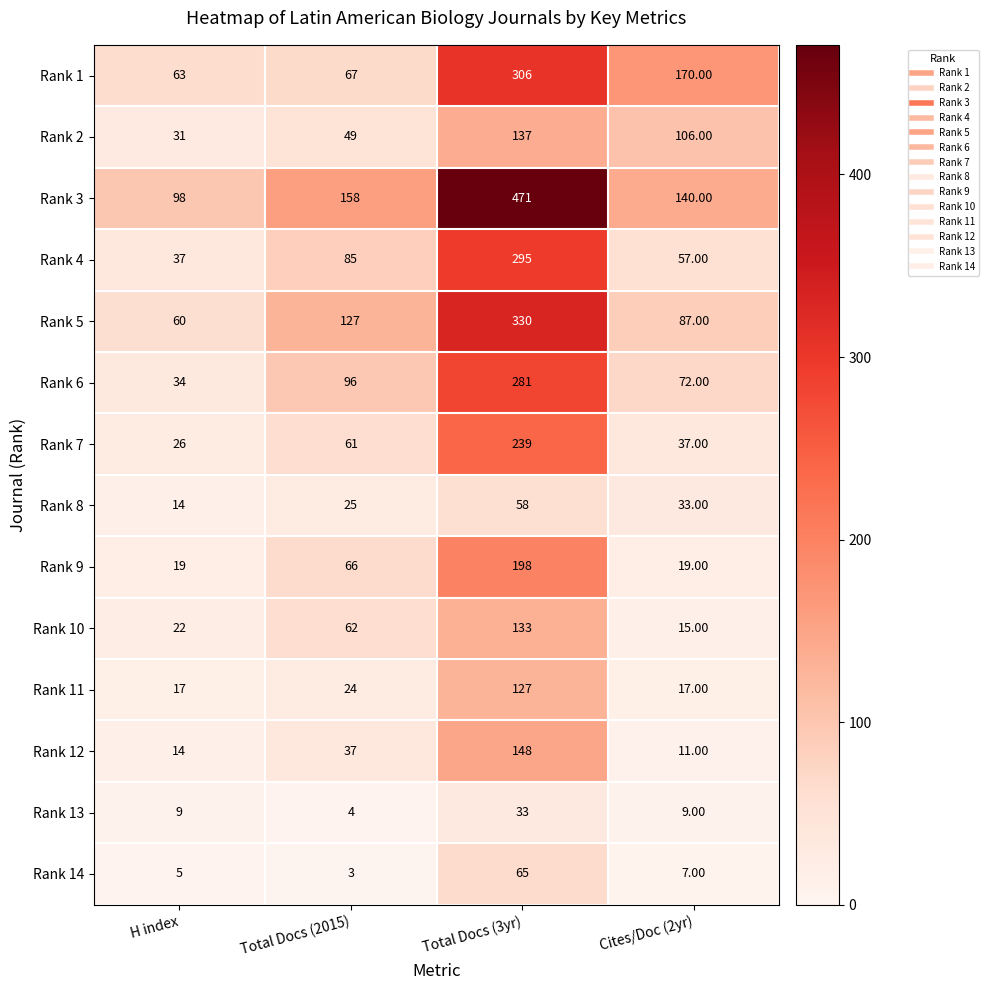

How many series are shown in this chart?

14